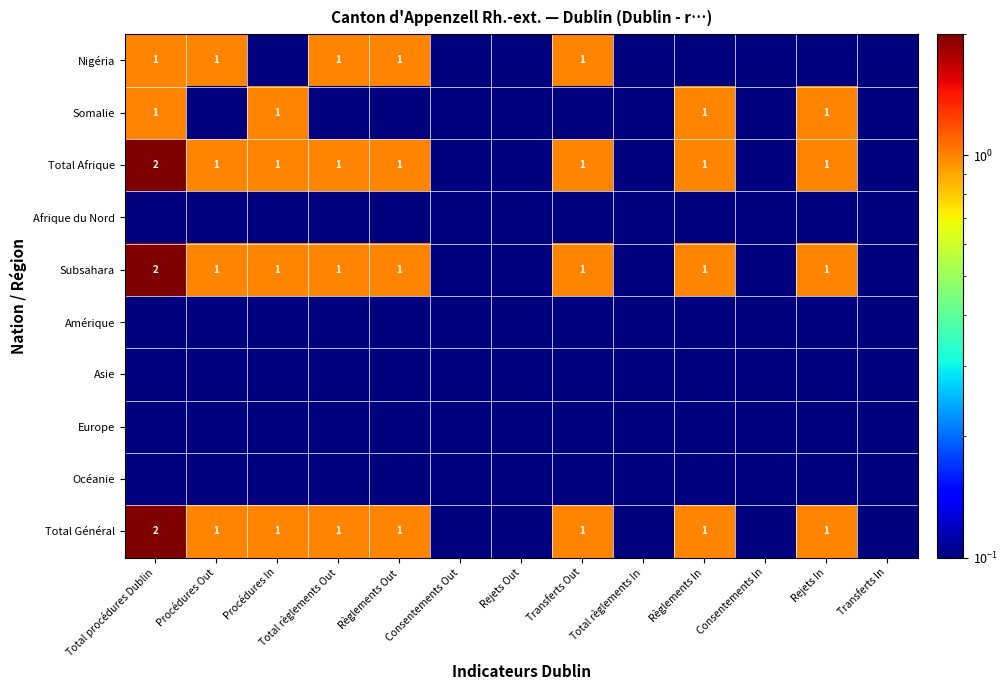

How many data points does each series have?

13